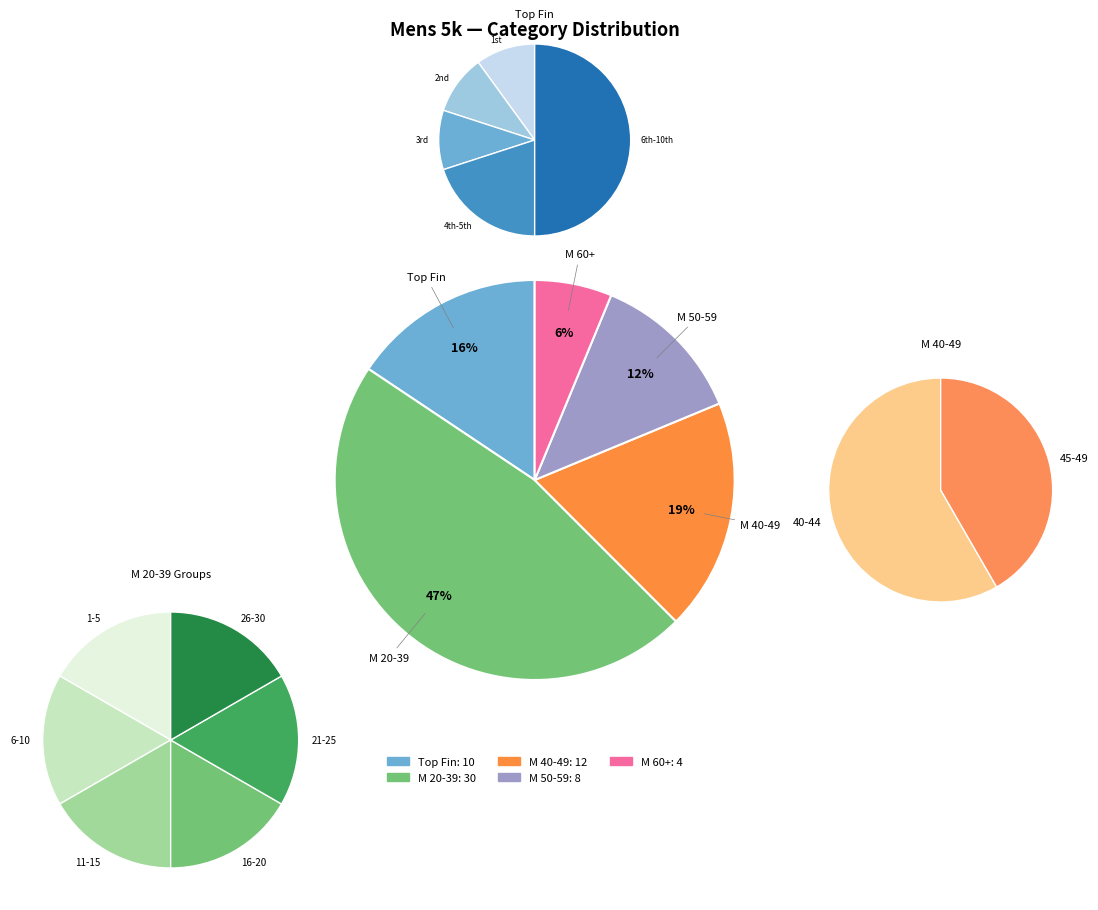

True or false: MO accounts for 44% of the total.

False